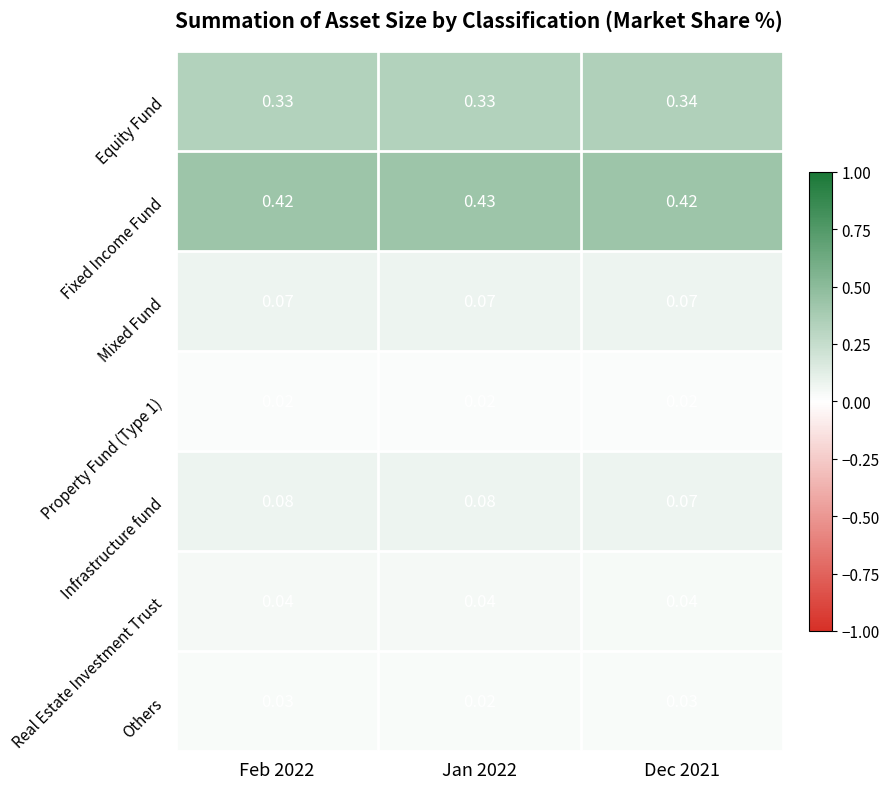

Which series has the largest total across all categories?

Fixed Income Fund